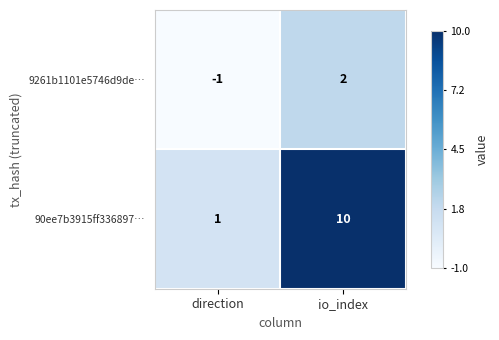

Which series has the largest range (max minus min)?

90ee7b3915ff336897…